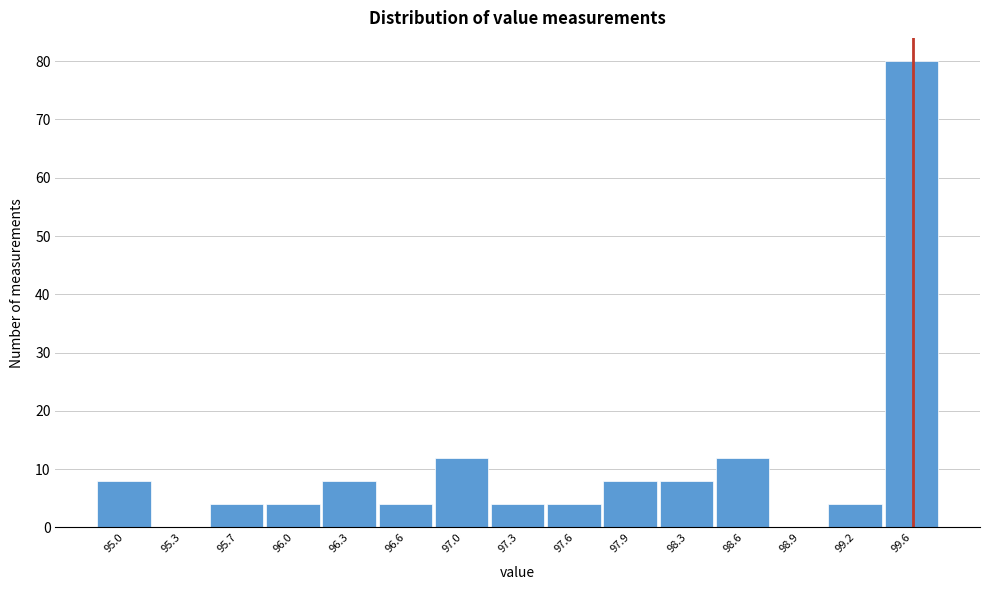

Reading left to right, list all the values displayed in this chart.

95.0=8	95.3=0	95.7=4	96.0=4	96.3=8	96.6=4	97.0=12	97.3=4	97.6=4	97.9=8	98.3=8	98.6=12	98.9=0	99.2=4	99.6=80